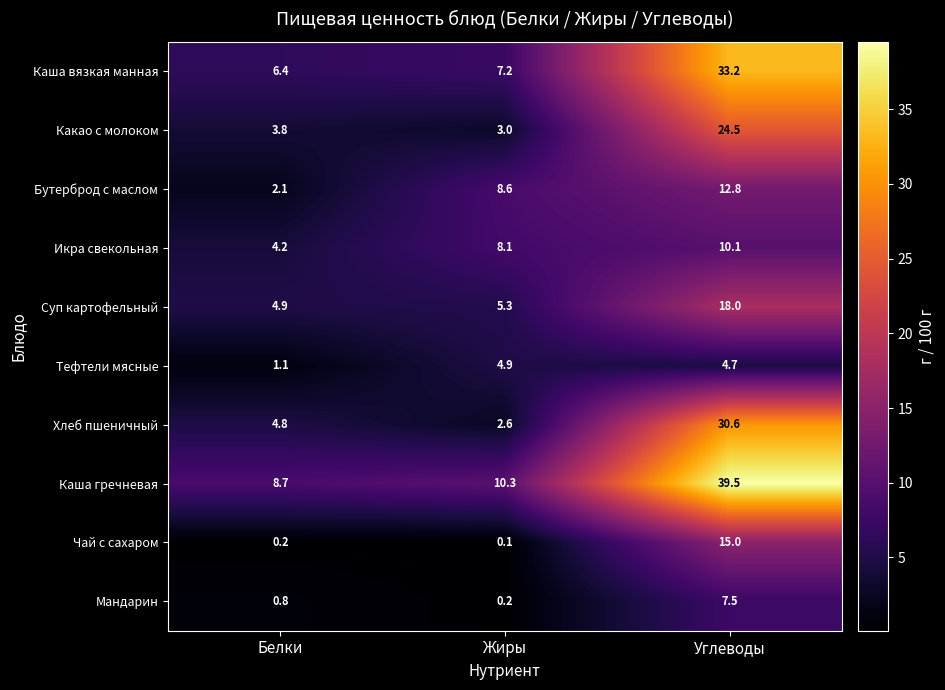

Reading left to right, extract all data points from this chart.

Каша вязкая манная: 6.4	7.2	33.2
Какао с молоком: 3.8	3.0	24.5
Бутерброд с маслом: 2.1	8.6	12.8
Икра свекольная: 4.2	8.1	10.1
Суп картофельный: 4.9	5.3	18.0
Тефтели мясные: 1.1	4.9	4.7
Хлеб пшеничный: 4.8	2.6	30.6
Каша гречневая: 8.7	10.3	39.5
Чай с сахаром: 0.2	0.1	15.0
Мандарин: 0.8	0.2	7.5